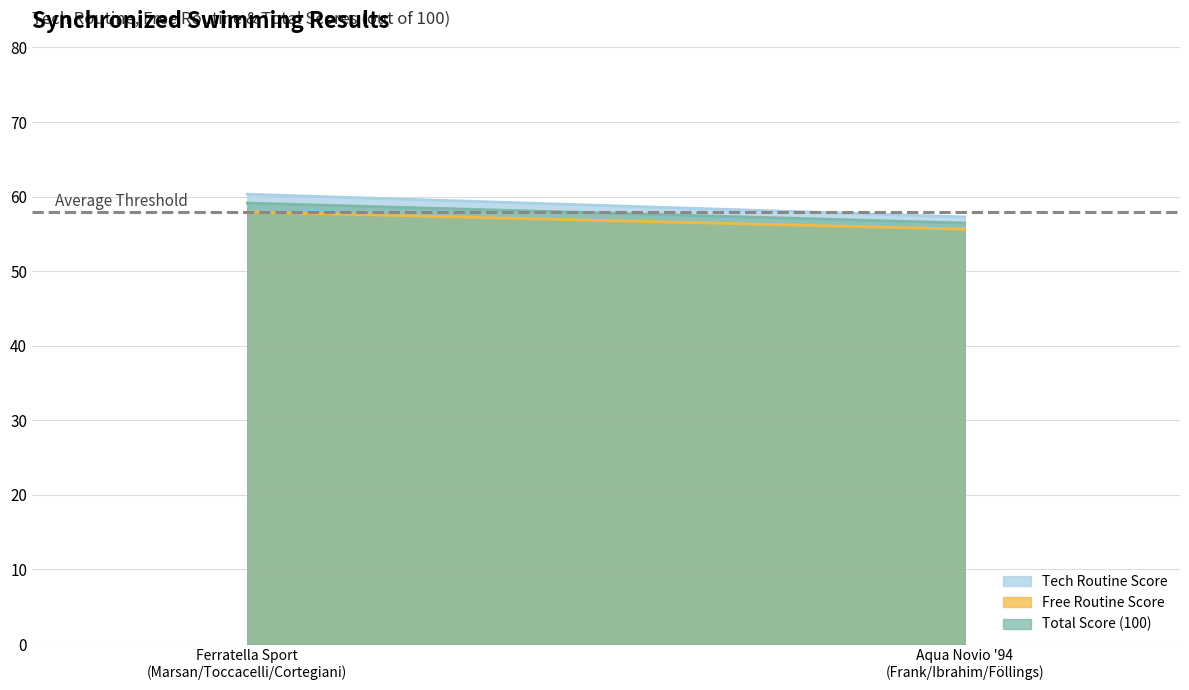

What position from the right is Aqua Novio '94
(Frank/Ibrahim/Föllings)?

1